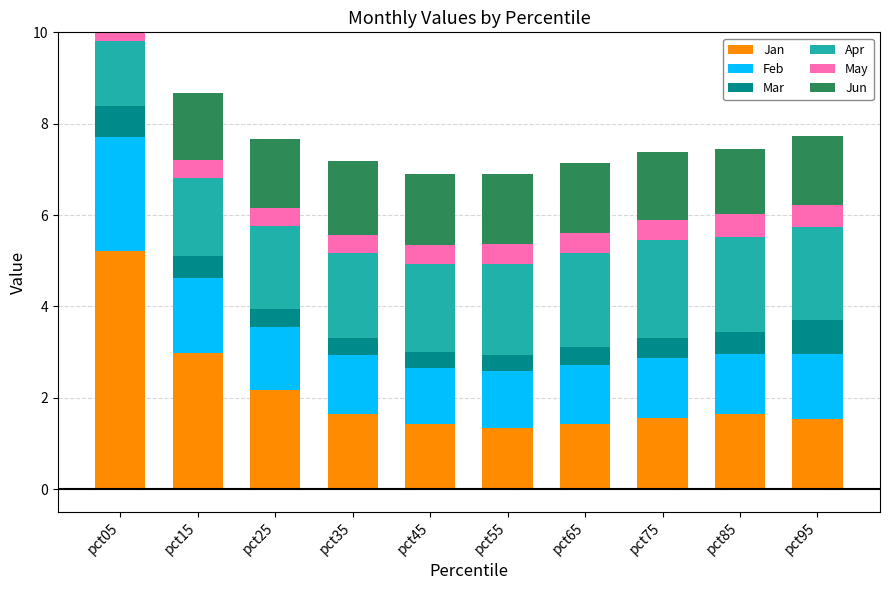

Reading left to right, what are all the values shown in this chart?

Jan: 5.2	3.0	2.2	1.7	1.4	1.3	1.4	1.6	1.7	1.5
Feb: 2.5	1.6	1.4	1.3	1.2	1.2	1.3	1.3	1.3	1.4
Mar: 0.7	0.5	0.4	0.4	0.3	0.4	0.4	0.4	0.5	0.7
Apr: 1.4	1.7	1.8	1.9	1.9	2.0	2.1	2.1	2.1	2.0
May: 0.5	0.4	0.4	0.4	0.4	0.4	0.5	0.4	0.5	0.5
Jun: 1.9	1.5	1.5	1.6	1.6	1.5	1.5	1.5	1.4	1.5